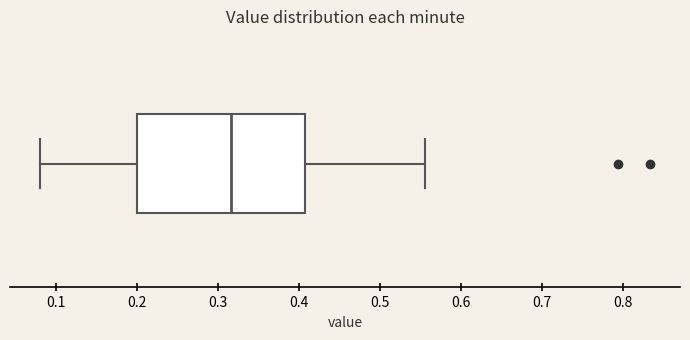

Read this box plot against the x-axis: the position of the median line, the range covered by the box, and the ends of both whiskers. The values are not printed on the chart, so give them approximately, as read against the axis.

median 0.32, box 0.20 to 0.41, whiskers 0.08 to 0.56